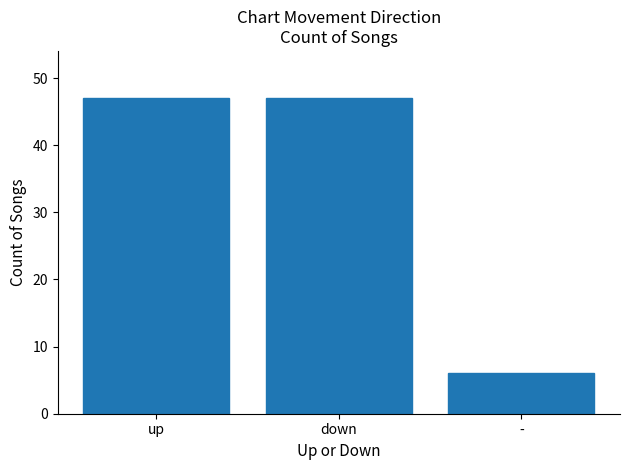

Which category has the lowest value across all series?

-